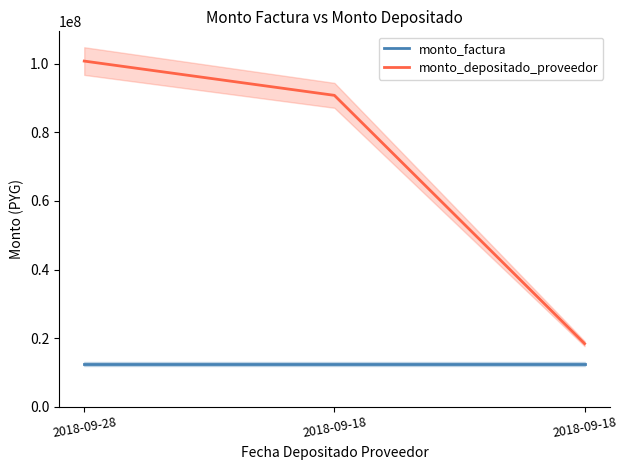

Is it true that monto_factura equals 3773724 at 2018-09-28?

False